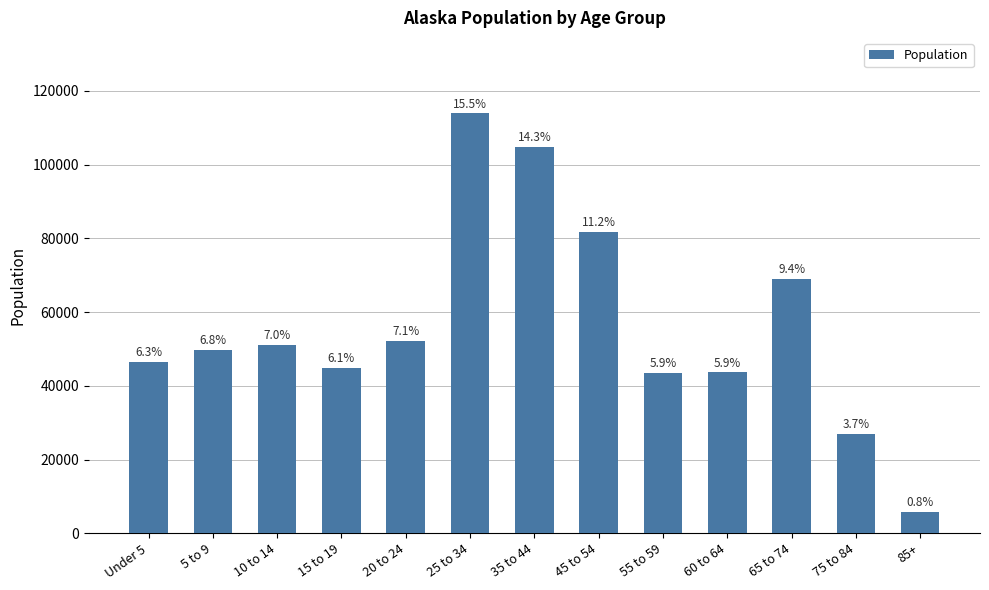

Does the chart contain any negative values?

No